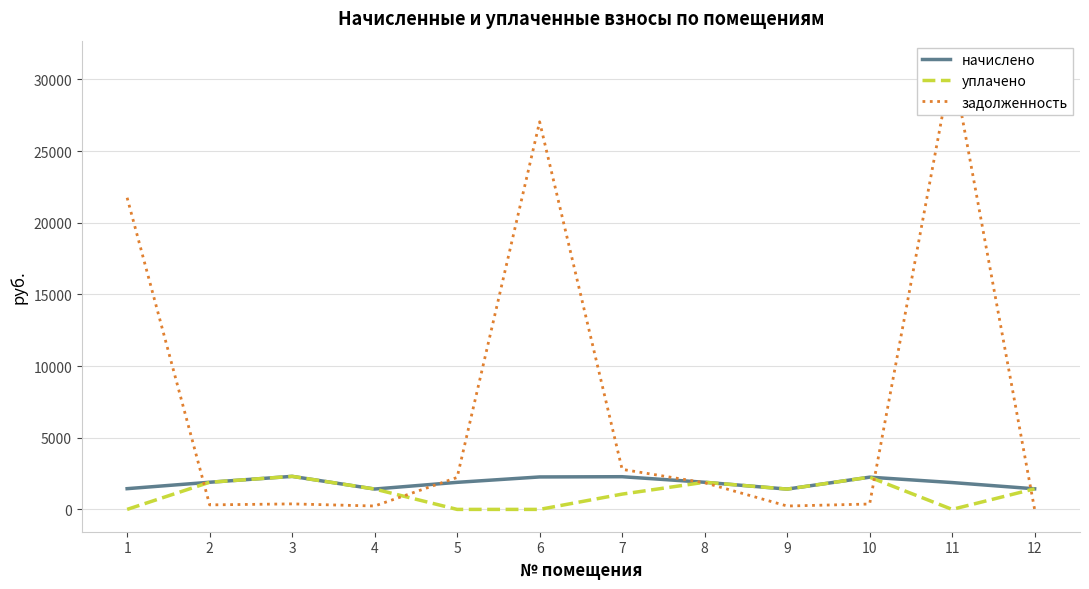

True or false: задолженность has more than 2 interior local peaks.

True